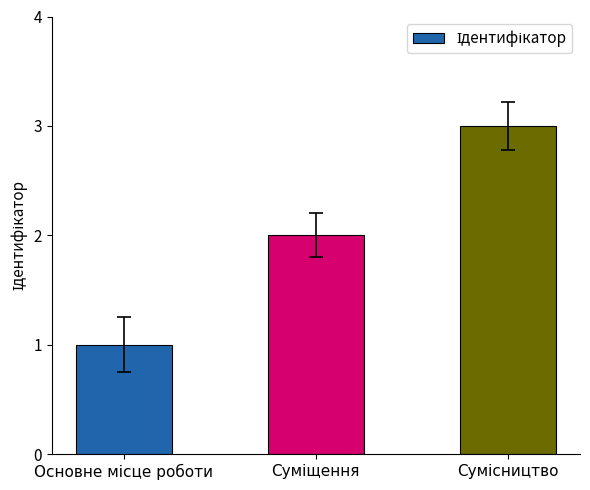

What is the average value?

2